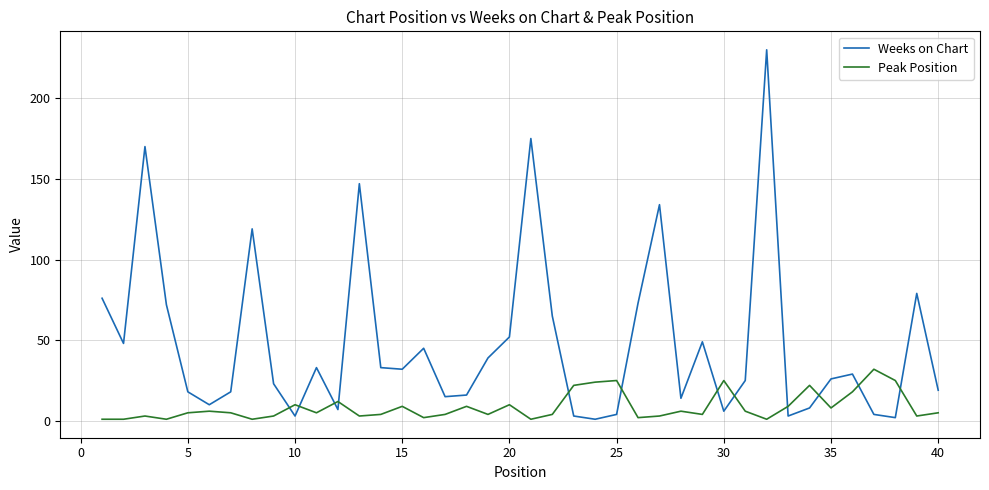

What is the difference between the second highest and second lowest values in the Weeks on Chart series?

173